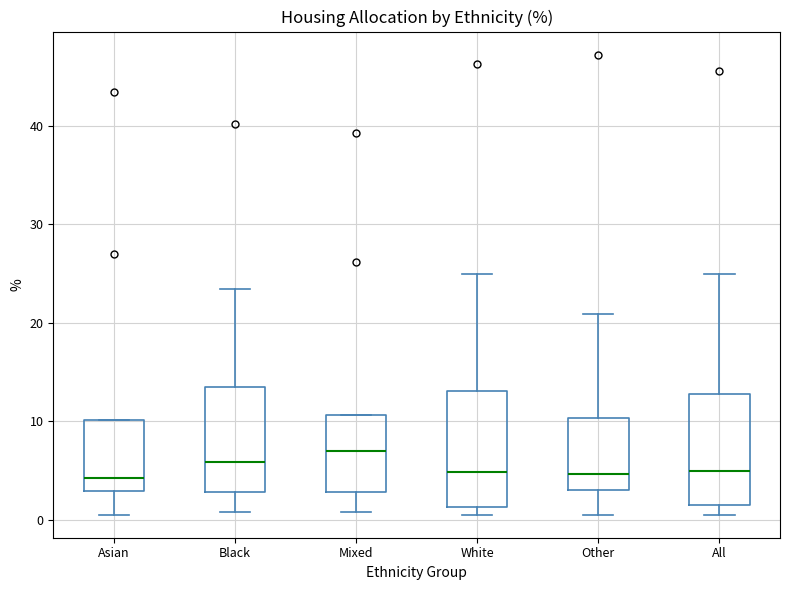

Reading left to right, transcribe this box plot: for each box, give where its median line is, the range the box spans, and where its two whiskers end, as read against the y-axis. The values are not printed on the chart, so give them approximately, as read against the axis.

Asian: median 4, box 3 to 10, whiskers 1 to 10
Black: median 6, box 3 to 14, whiskers 1 to 23
Mixed: median 7, box 3 to 11, whiskers 1 to 11
White: median 5, box 1 to 13, whiskers 1 (just below the box's lower edge) to 25
Other: median 5, box 3 to 10, whiskers 1 to 21
All: median 5, box 2 to 13, whiskers 1 to 25